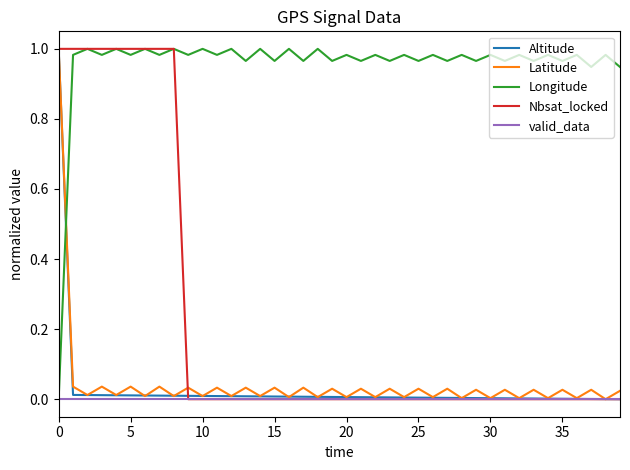

Which series has the largest total across all categories?

Longitude